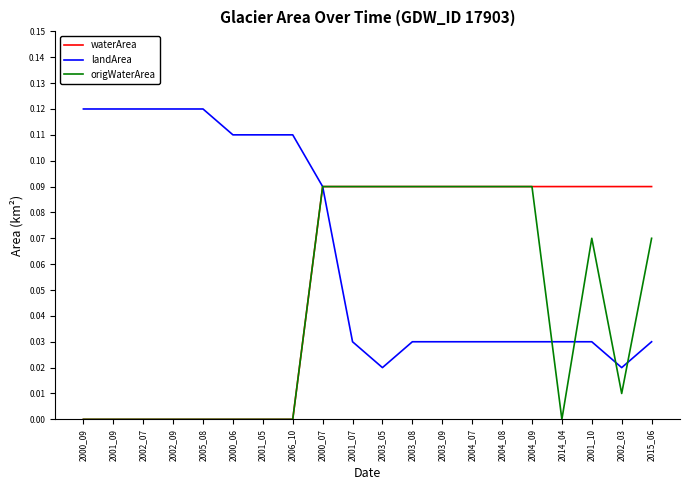

The value of waterArea at 2001_05 is 0.1. True or false?

False